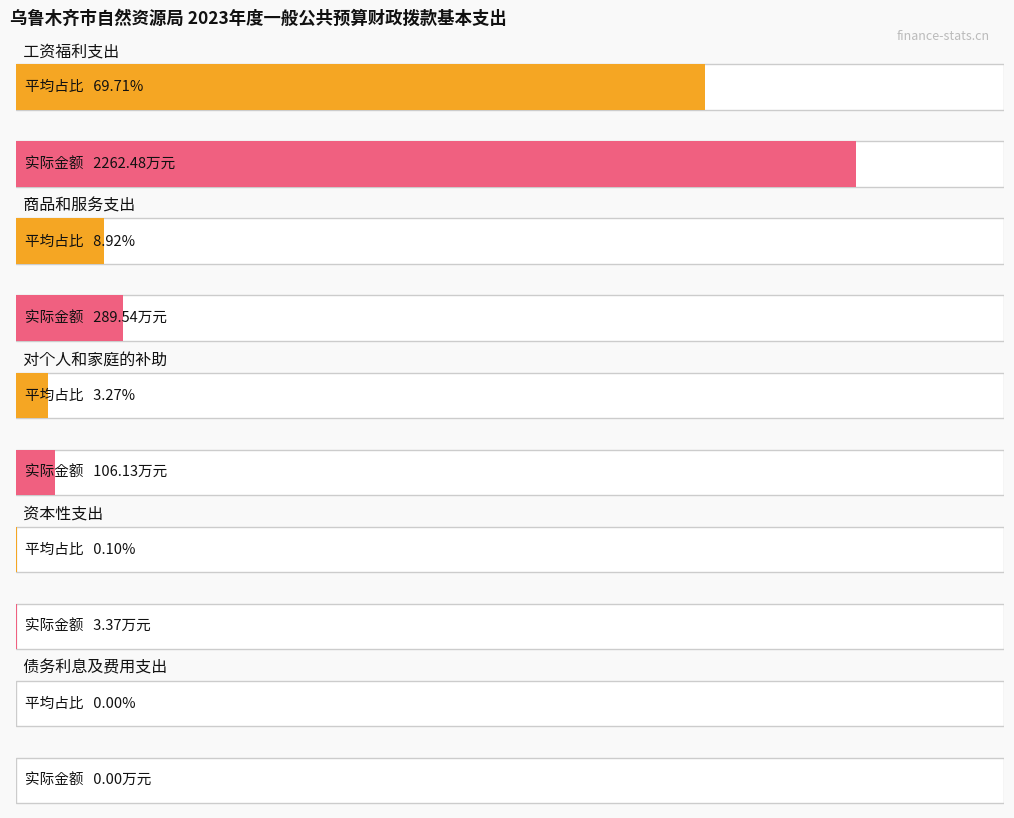

What is the ratio of the value at 对个人和家庭的补助 to the value at 商品和服务支出?

0.4